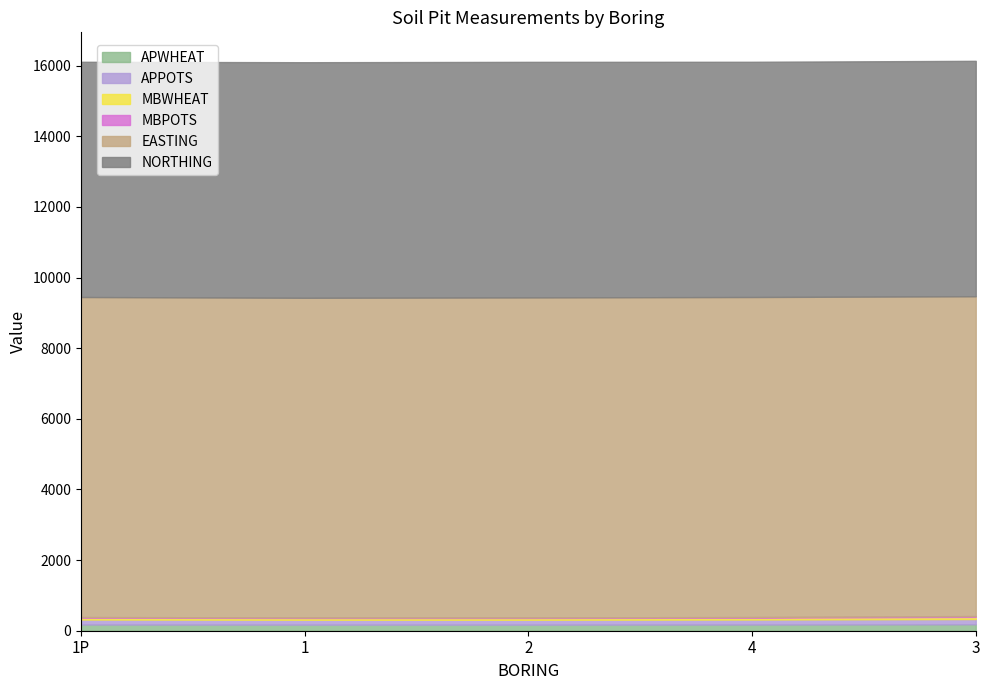

At which label does MBWHEAT reach its peak?

3